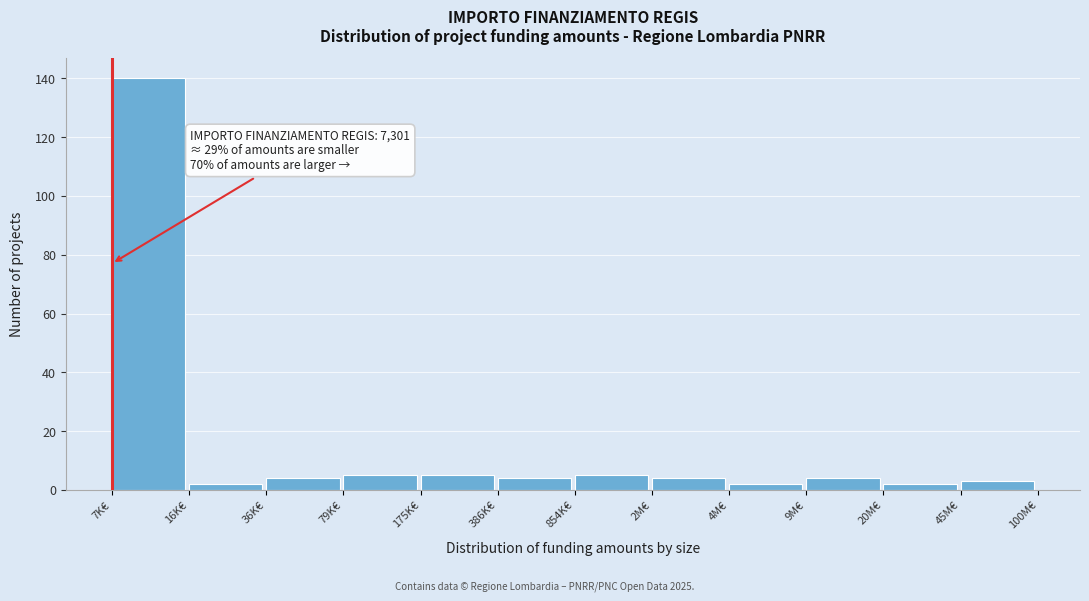

Reading left to right, what are all the values shown in this chart?

7K€=140	16K€=2	36K€=4	79K€=5	175K€=5	386K€=4	854K€=5	2M€=4	4M€=2	9M€=4	20M€=2	45M€=3